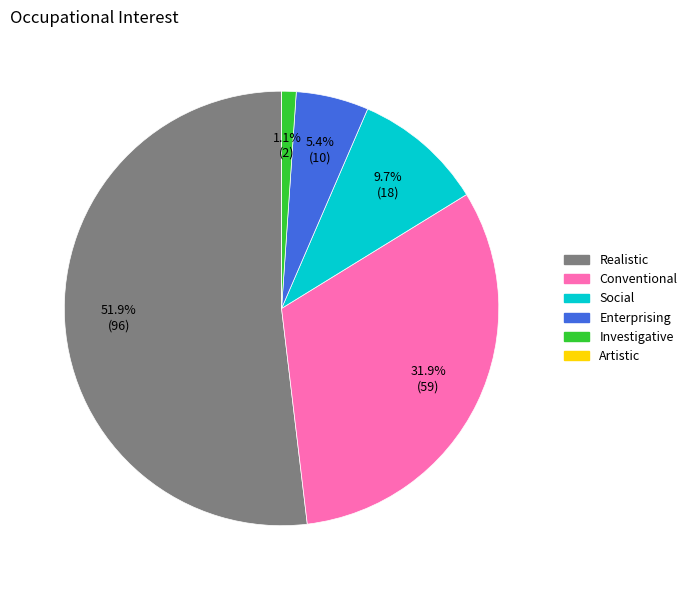

Which category accounts for the majority?

Realistic